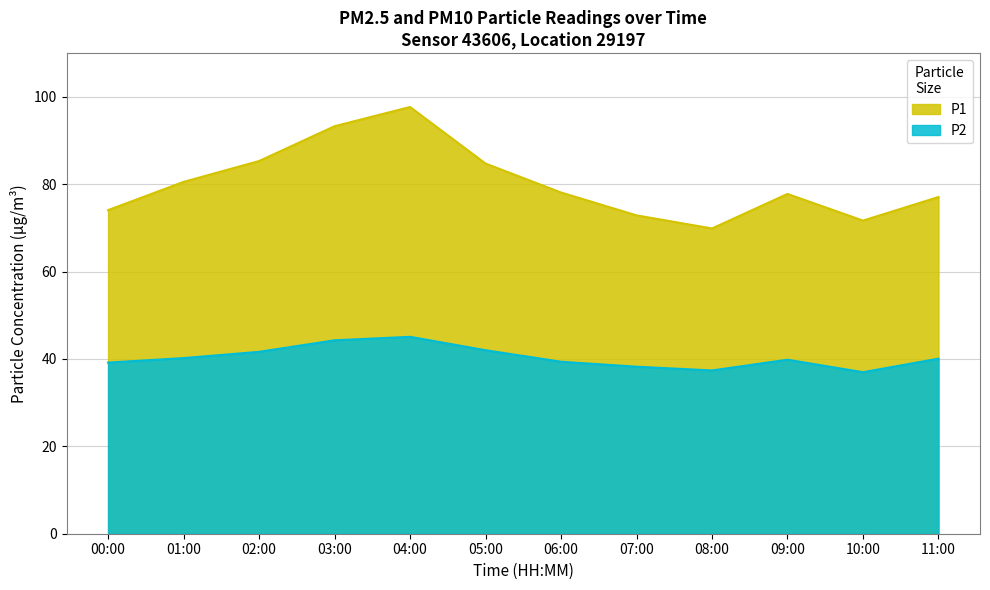

Reading left to right, list all the values displayed in this chart.

P1: 00:00=74.1	01:00=80.5	02:00=85.3	03:00=93.3	04:00=97.7	05:00=84.7	06:00=78.1	07:00=72.9	08:00=69.9	09:00=77.8	10:00=71.7	11:00=77.1
P2: 00:00=39.2	01:00=40.2	02:00=41.6	03:00=44.3	04:00=45.1	05:00=42.0	06:00=39.4	07:00=38.2	08:00=37.4	09:00=39.8	10:00=37.0	11:00=40.1